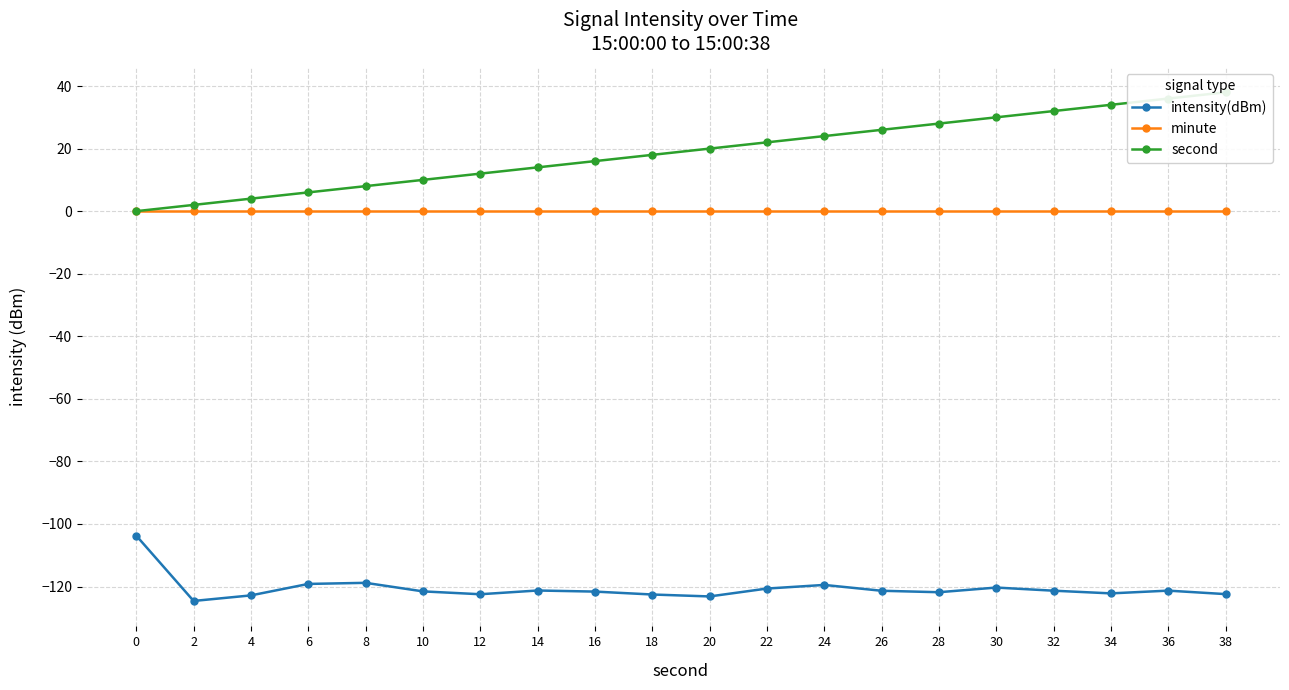

Which series has the widest spread of values?

second